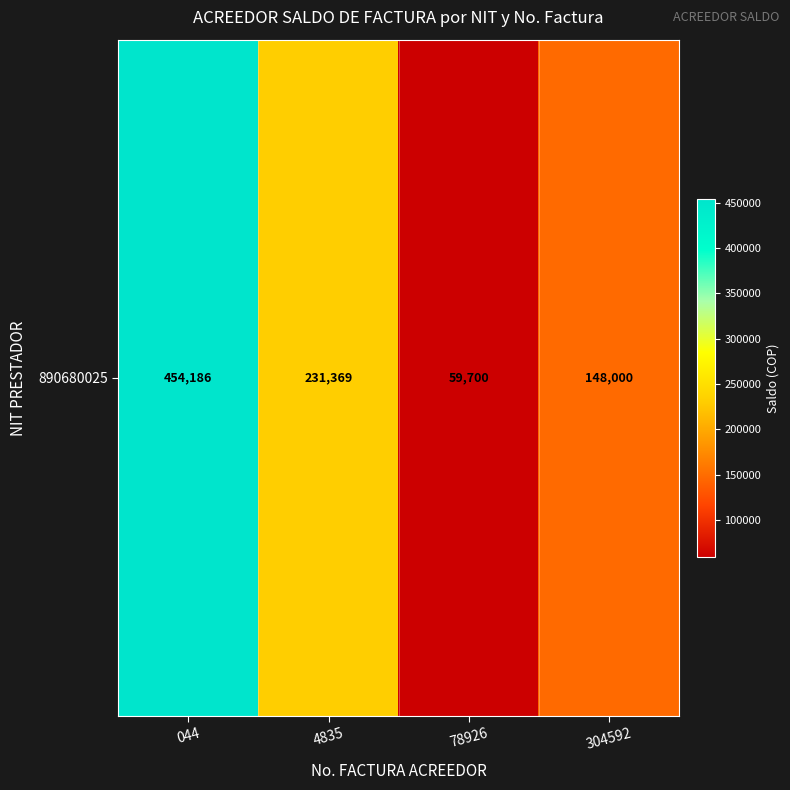

What is the change in value from 044 to 78926?

-394486